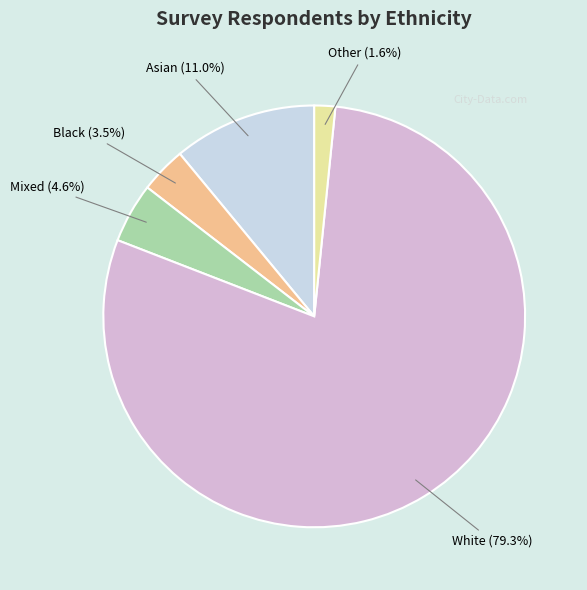

Rank the categories by value from highest to lowest.

White, Asian, Mixed, Black, Other